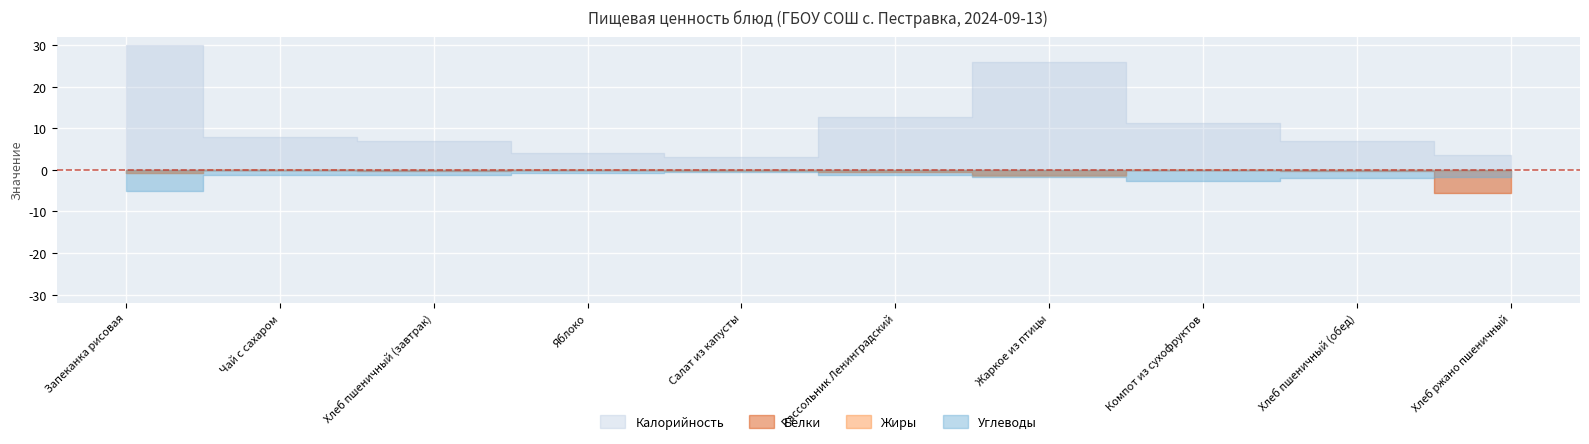

True or false: Калорийность and Белки cross at least once.

False